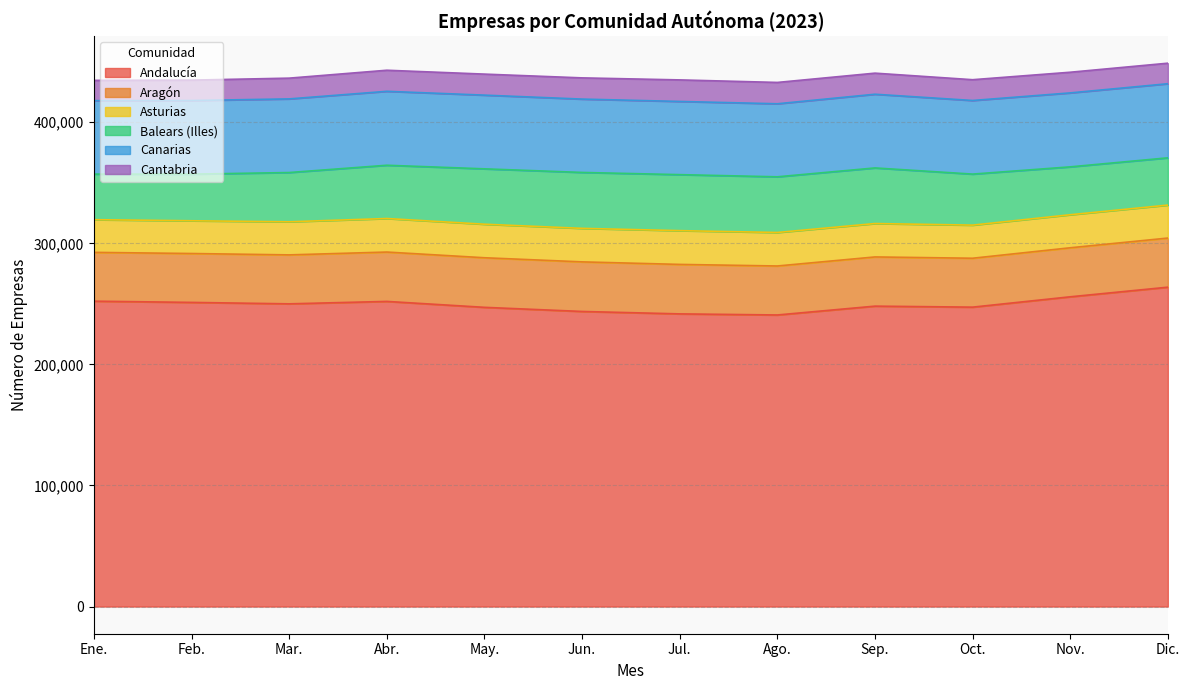

Reading right to left, transcribe all the data shown in this chart.

Andalucía: 263767	255828	247281	248113	240813	241719	243718	247121	252016	250013	251193	252213
Aragón: 40569	40486	40389	40632	40461	40854	40954	40951	40765	40425	40381	40309
Asturias: 27241	27284	27355	27577	27671	27887	27677	27700	27697	27343	27044	26993
Balears (Illes): 39027	39548	42136	45932	45974	46255	46184	45735	43994	40674	38499	37642
Canarias: 61196	61082	60795	60868	60328	60450	60579	60870	61066	60815	60806	60674
Cantabria: 16963	17068	17170	17410	17623	17796	17522	17367	17404	17145	16848	16743